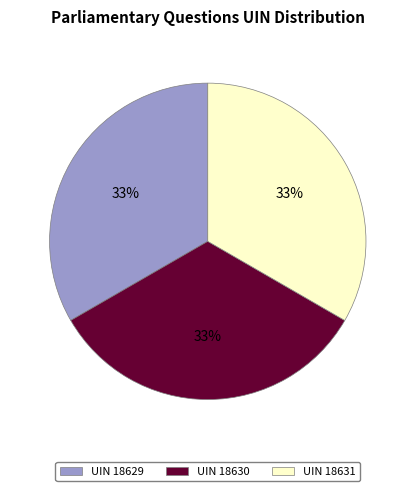

Combined, do UIN 18629 and UIN 18630 account for over 50%?

Yes